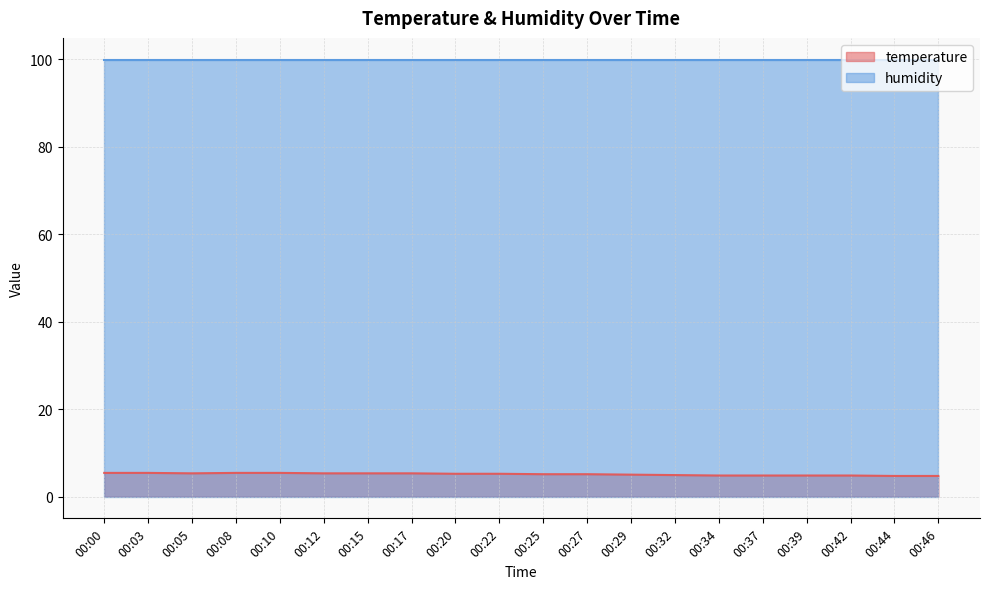

Approximately how many times larger is the value at 00:20 compared to 00:27?

1.0